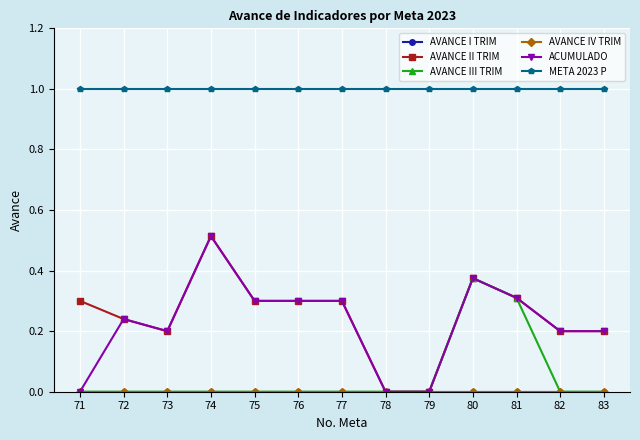

Between 71 and 72, which is larger?

71